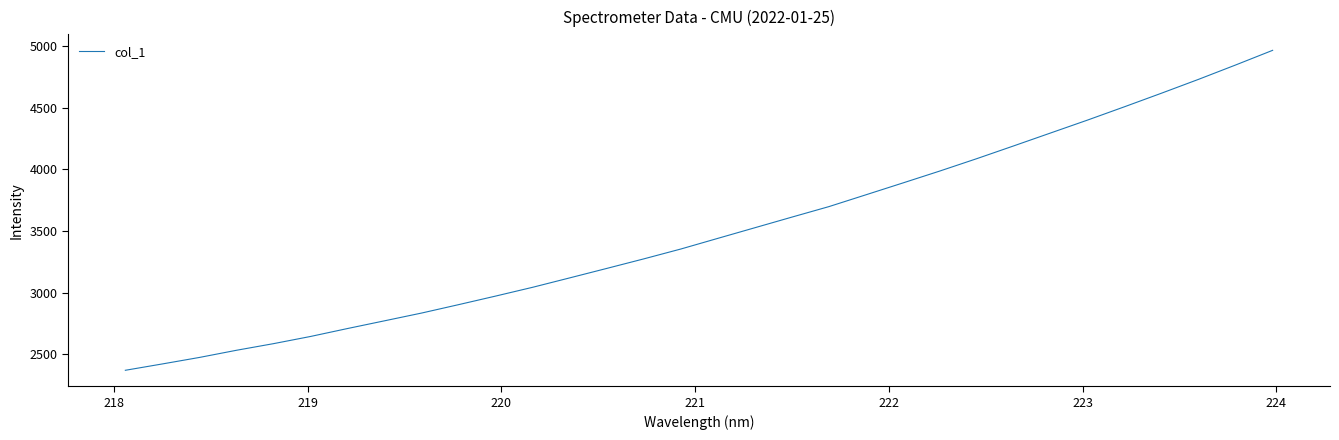

What is the maximum value shown in the chart?

4964.9